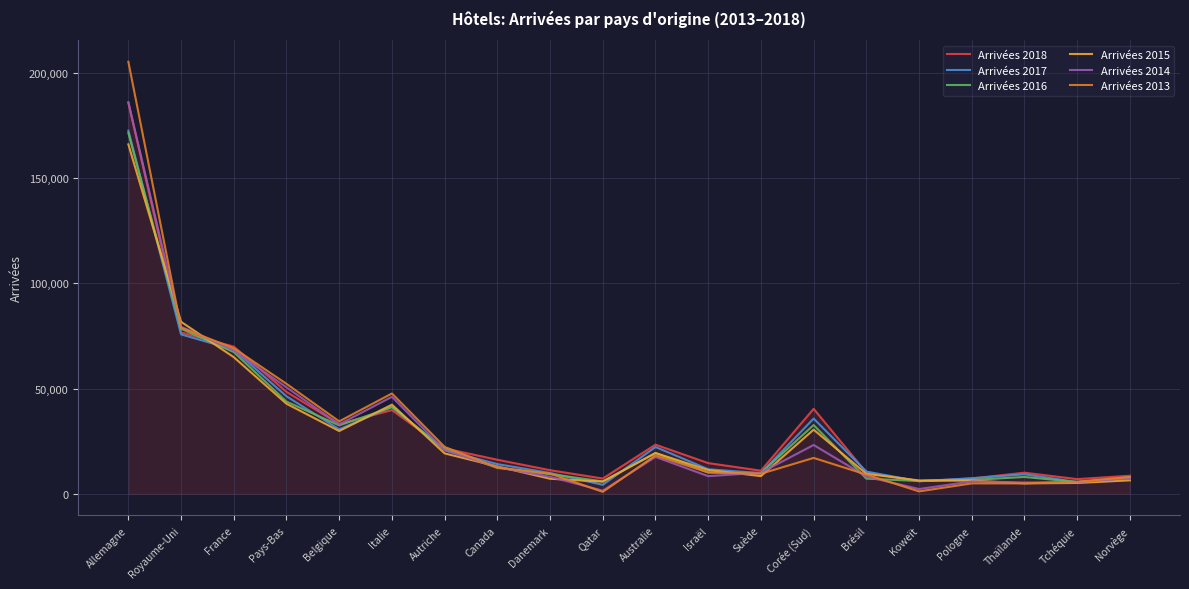

What is the greatest value displayed?

205255